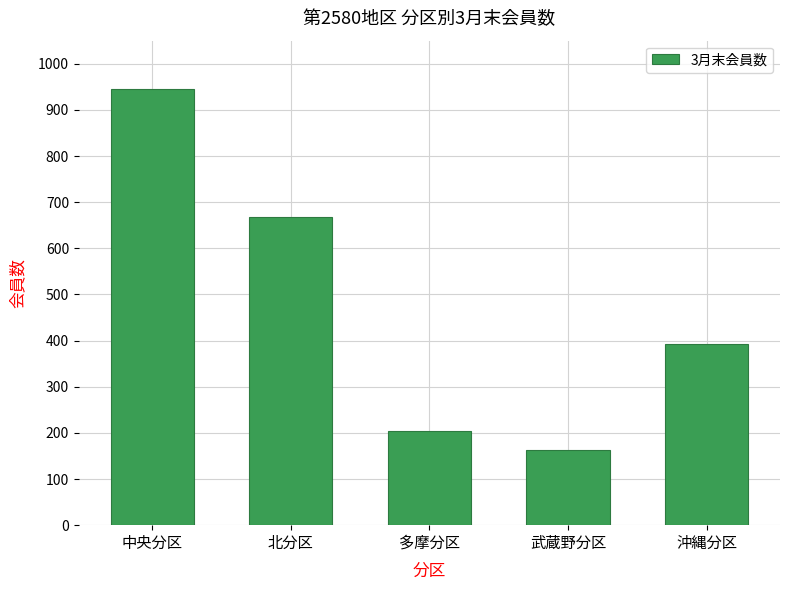

Are the bars horizontal?

No